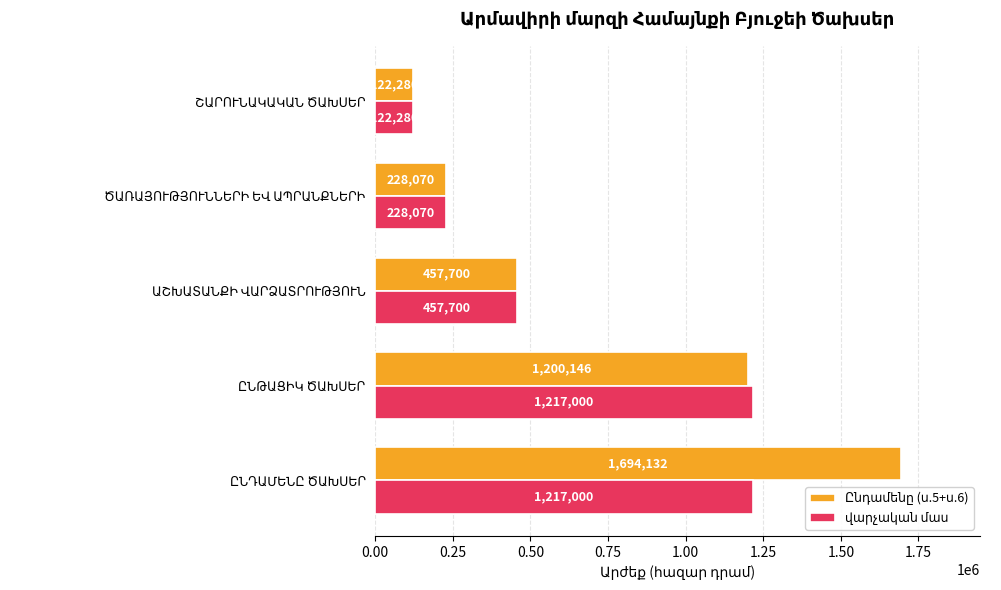

At how many categories does at least one series exceed 147744?

4